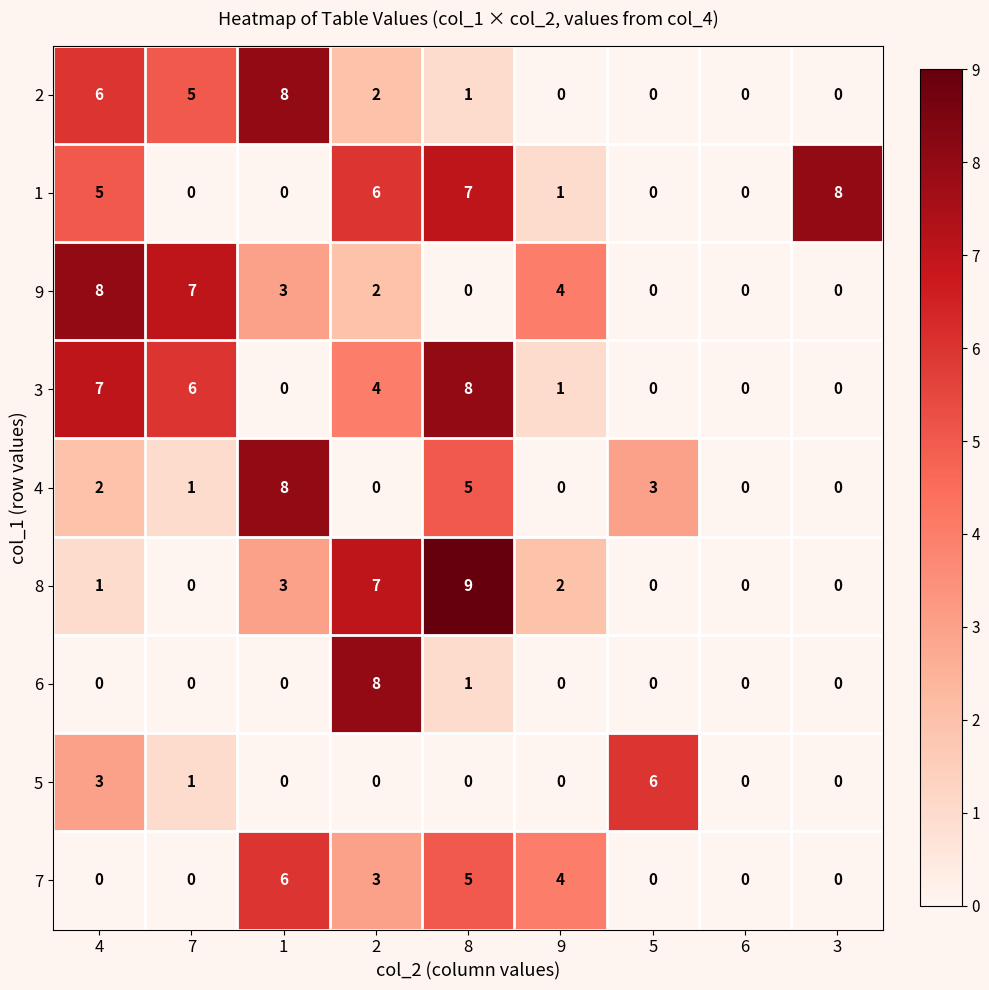

What is the sum of the 6 values at 2 and 8?

9